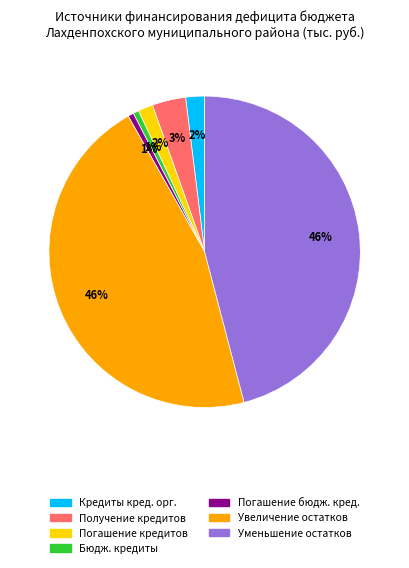

Does any single category account for the majority?

No